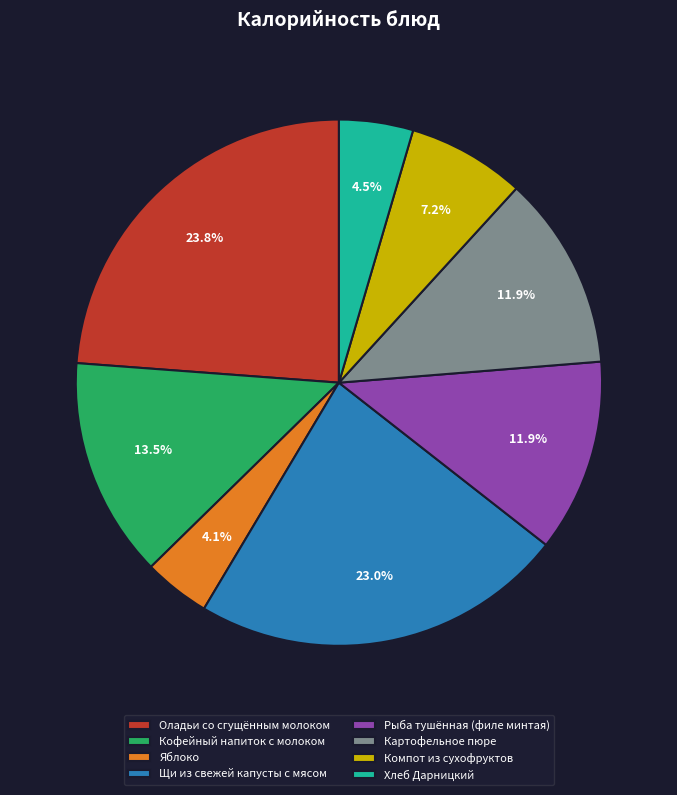

To the nearest percent, what portion does Компот из сухофруктов represent?

7%